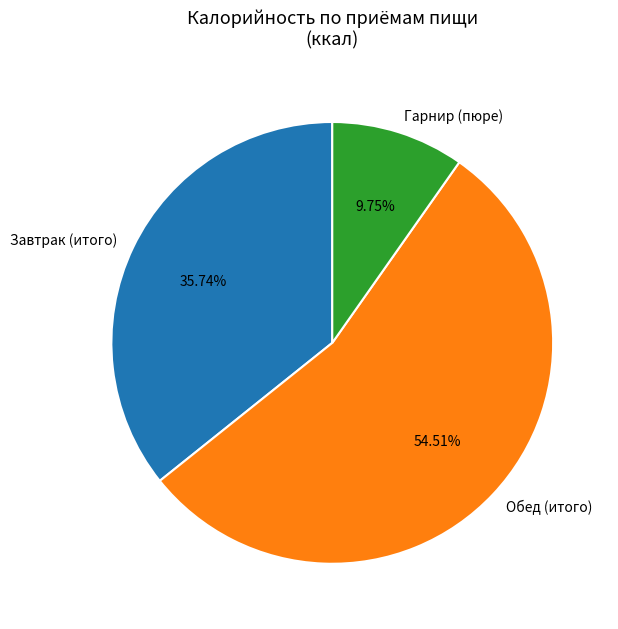

Which slice is the largest?

Обед (итого)